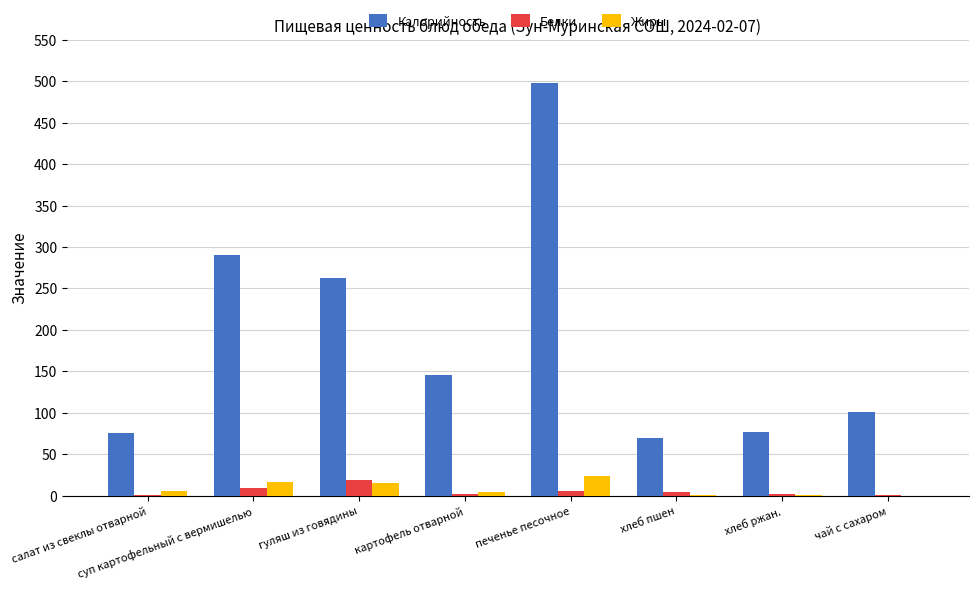

What is the average value of the Калорийность series?

190.0